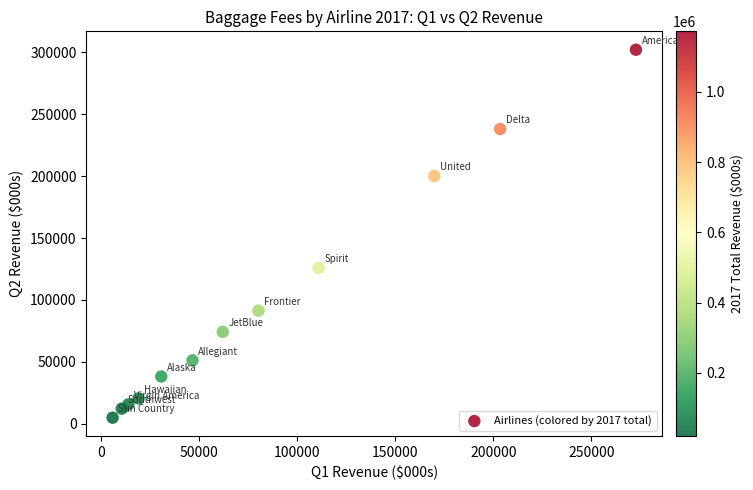

What Y value in the scatter plot is closest to 153488?

125844.1